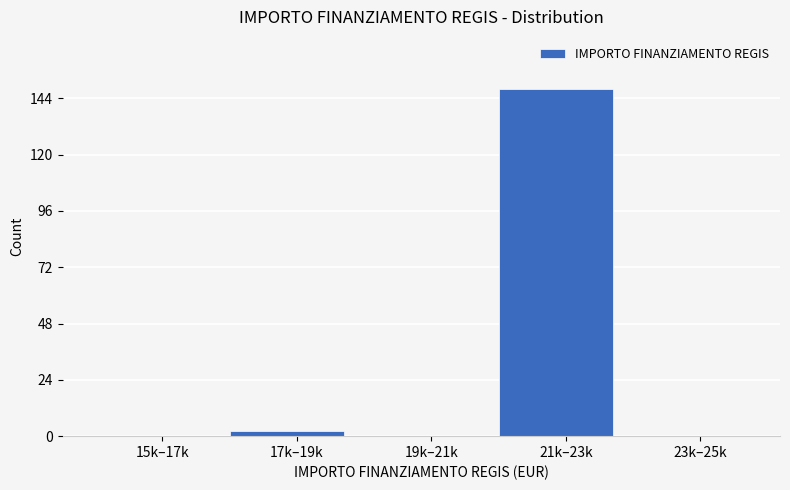

Reading left to right, transcribe all the data shown in this chart.

15k–17k=0	17k–19k=2	19k–21k=0	21k–23k=148	23k–25k=0